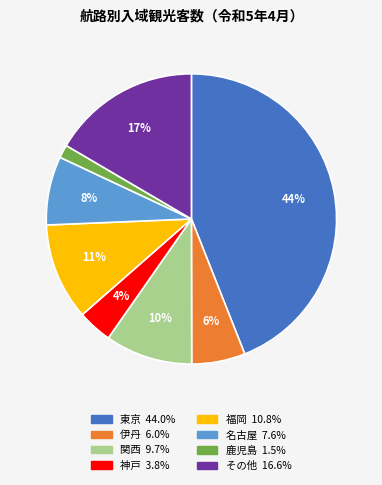

Does any single category account for the majority?

No